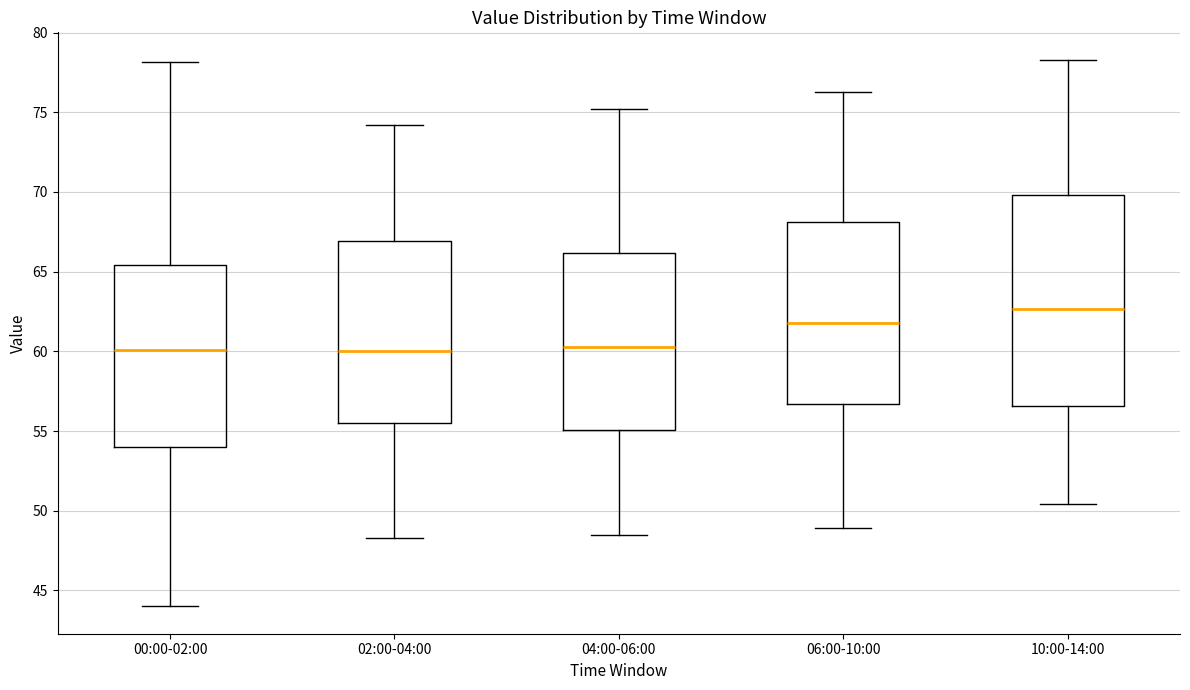

Reading left to right, transcribe this box plot: for each box, give where its median line is, the range the box spans, and where its two whiskers end, as read against the y-axis. The values are not printed on the chart, so give them approximately, as read against the axis.

00:00-02:00: median 60.0, box 54.0 to 65.5, whiskers 44.0 to 78.0
02:00-04:00: median 60.0, box 55.5 to 67.0, whiskers 48.5 to 74.0
04:00-06:00: median 60.5, box 55.0 to 66.0, whiskers 48.5 to 75.0
06:00-10:00: median 62.0, box 56.5 to 68.0, whiskers 49.0 to 76.5
10:00-14:00: median 62.5, box 56.5 to 70.0, whiskers 50.5 to 78.5